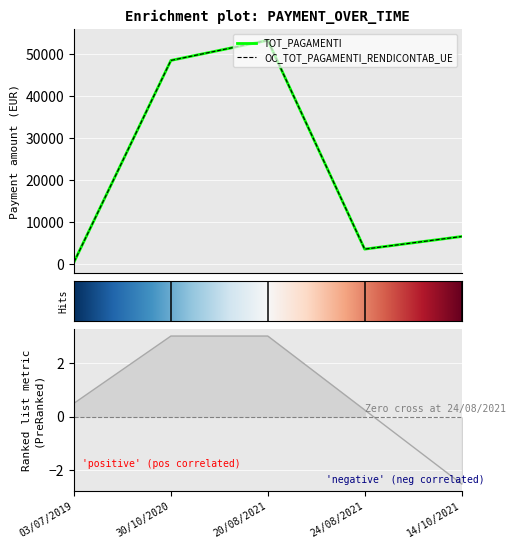

What is the difference between the OC_TOT_PAGAMENTI_RENDICONTAB_UE values at 03/07/2019 and 14/10/2021?

6075.1